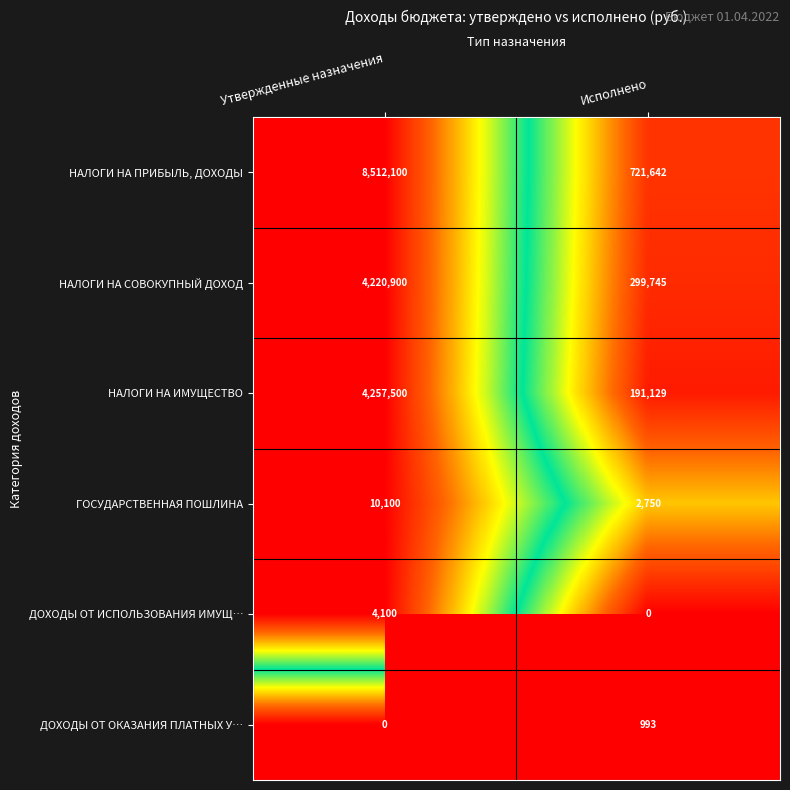

List the labels in order of ДОХОДЫ ОТ ИСПОЛЬЗОВАНИЯ ИМУЩ… value, largest first.

Утвержденные назначения, Исполнено